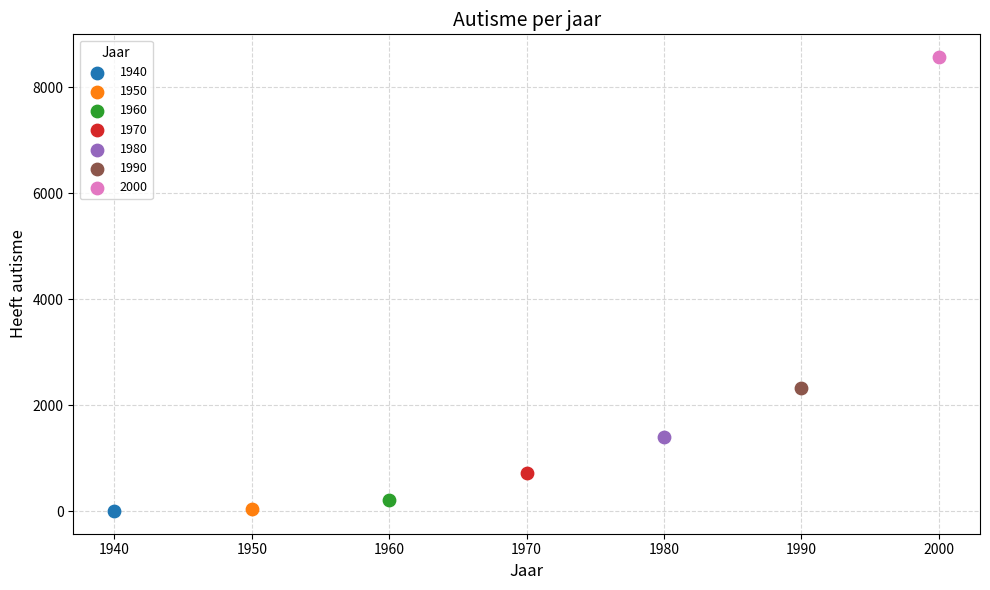

What are all the series names shown in the legend?

1940, 1950, 1960, 1970, 1980, 1990, 2000